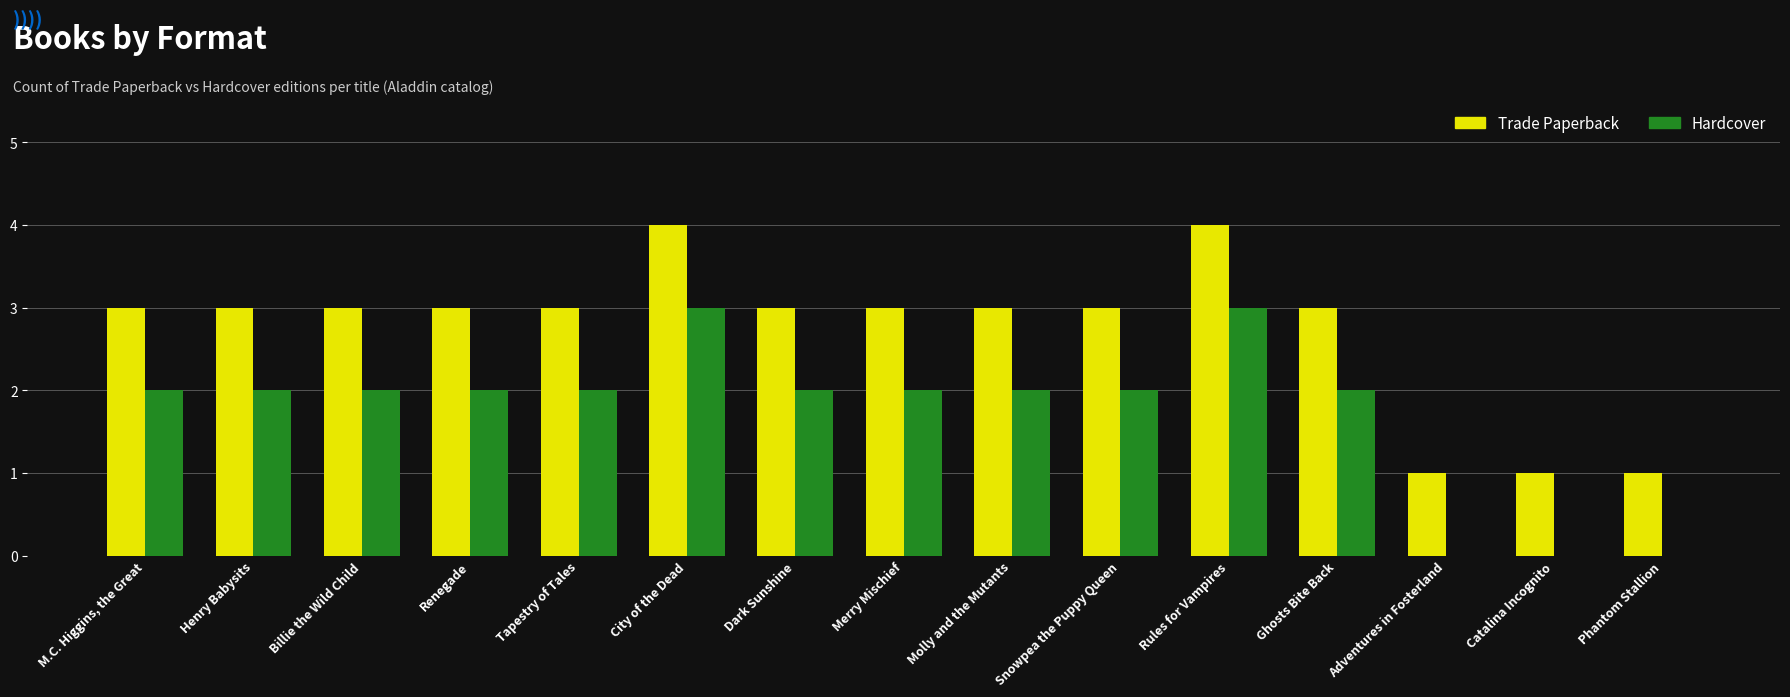

How many data points does each series have?

15